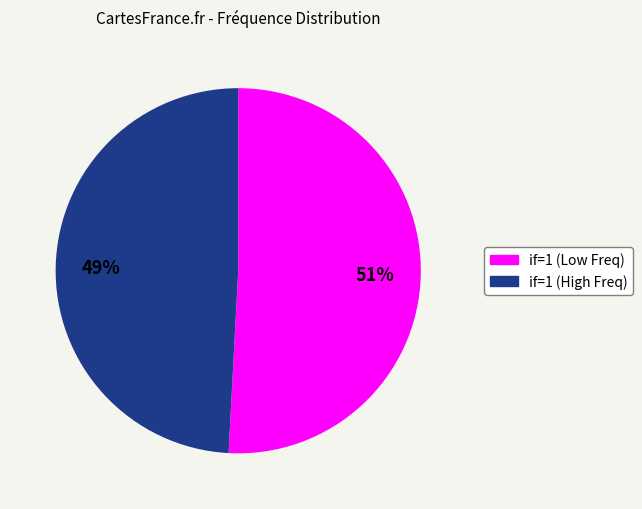

To the nearest percent, what is the average slice percentage?

50%